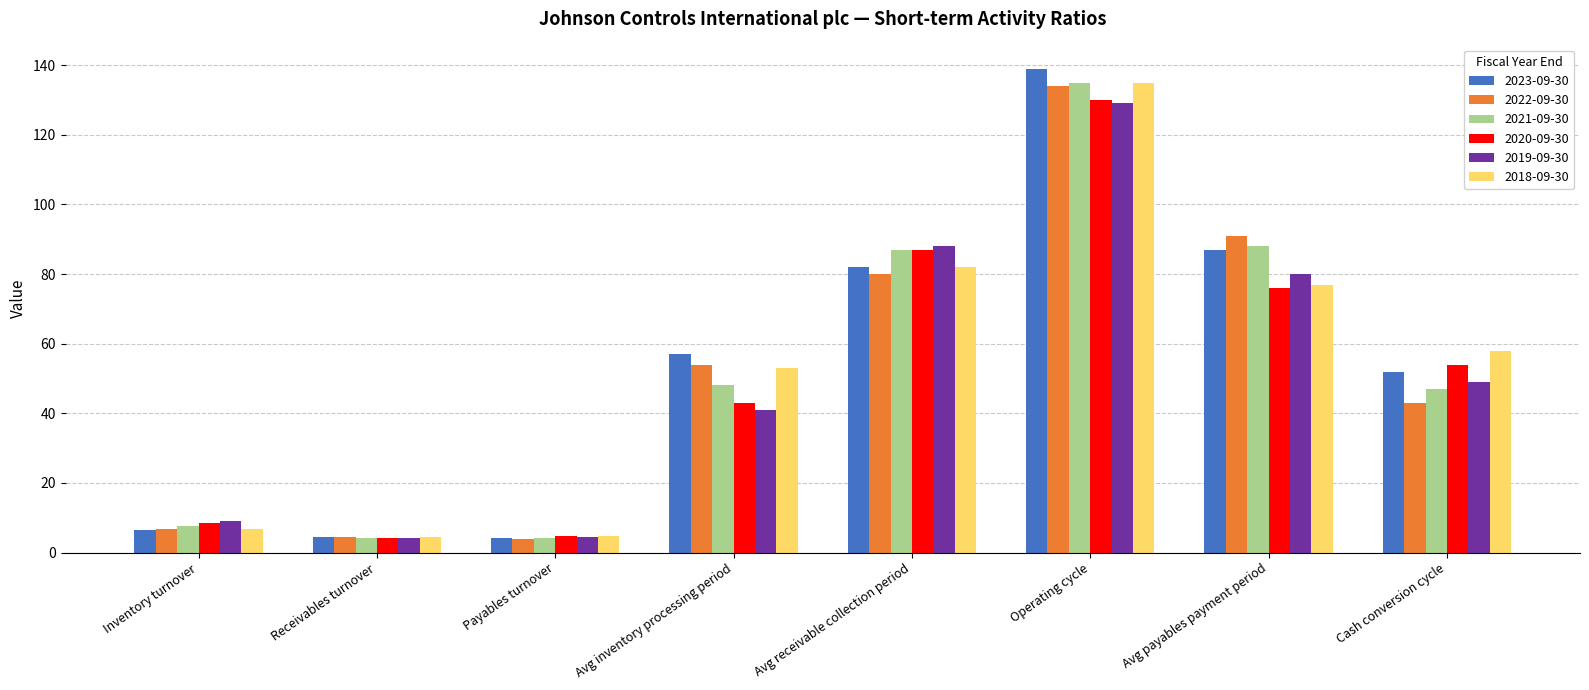

What is the average value of the 2022-09-30 series?

52.2